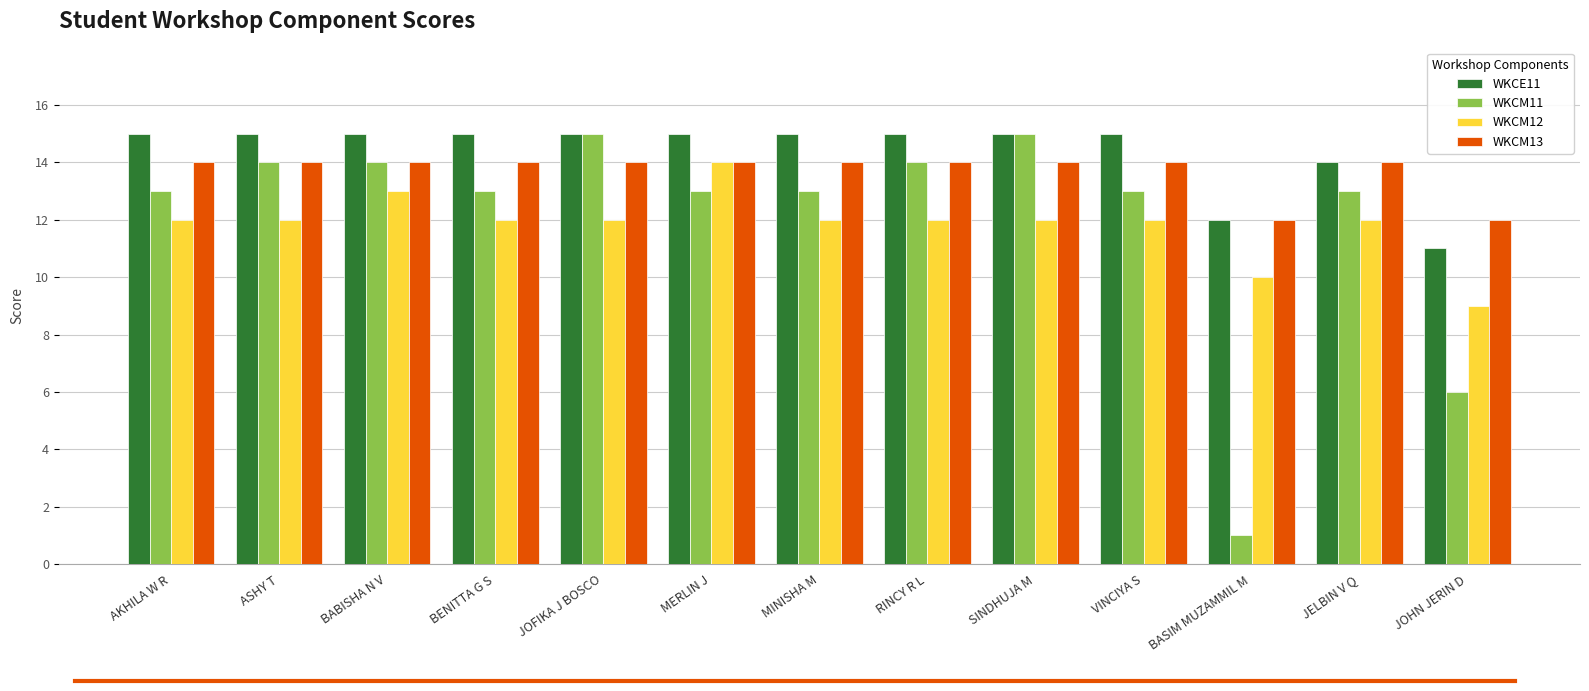

Reading right to left, transcribe all the data shown in this chart.

WKCE11: 11	14	12	15	15	15	15	15	15	15	15	15	15
WKCM11: 6	13	1	13	15	14	13	13	15	13	14	14	13
WKCM12: 9	12	10	12	12	12	12	14	12	12	13	12	12
WKCM13: 12	14	12	14	14	14	14	14	14	14	14	14	14